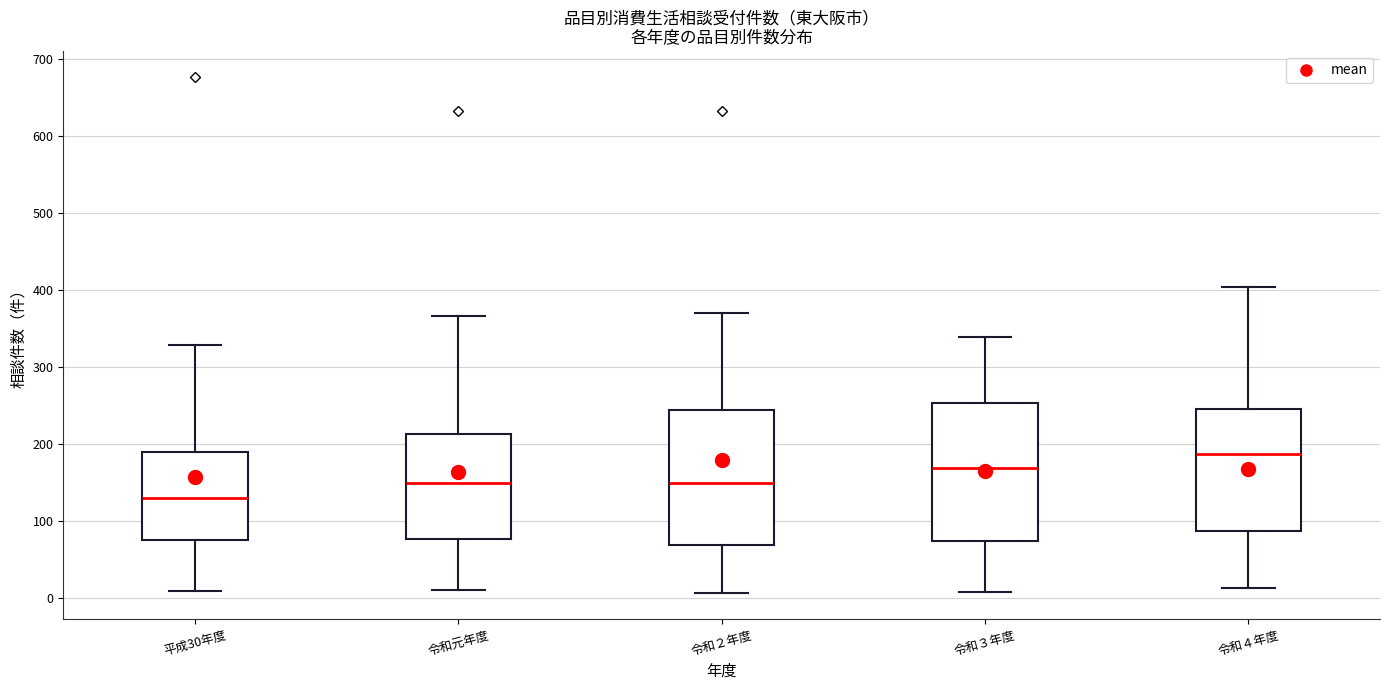

Reading left to right, transcribe this box plot: for each box, give where its median line is, the range the box spans, and where its two whiskers end, as read against the y-axis. The values are not printed on the chart, so give them approximately, as read against the axis.

平成30年度: median 130, box 80 to 190, whiskers 10 to 330
令和元年度: median 150, box 80 to 210, whiskers 10 to 370
令和２年度: median 150, box 70 to 240, whiskers 10 to 370
令和３年度: median 170, box 70 to 250, whiskers 10 to 340
令和４年度: median 190, box 90 to 250, whiskers 10 to 400